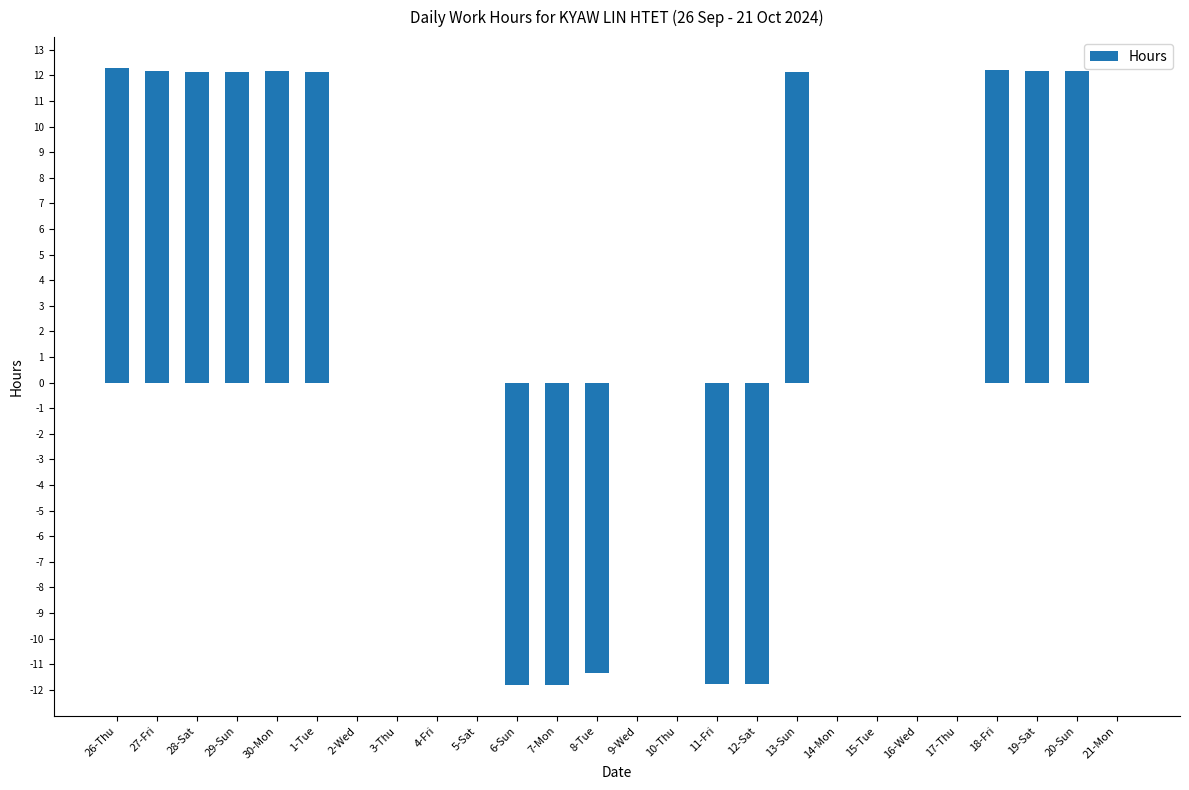

What is the change in value from 10-Thu to 19-Sat?

+12.2